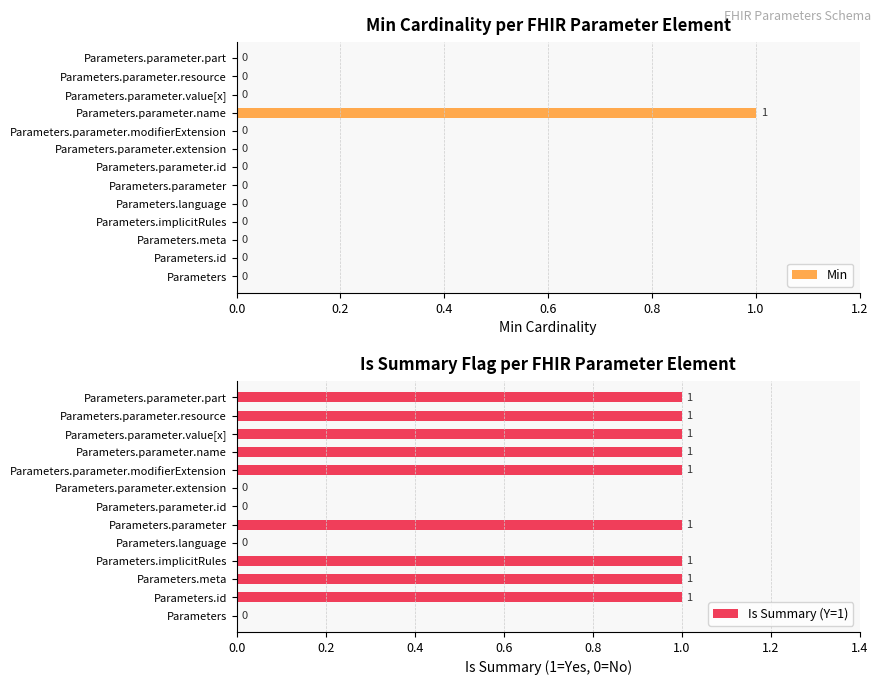

List the series in order of their overall mean, lowest first.

Min, Is Summary (Y=1)